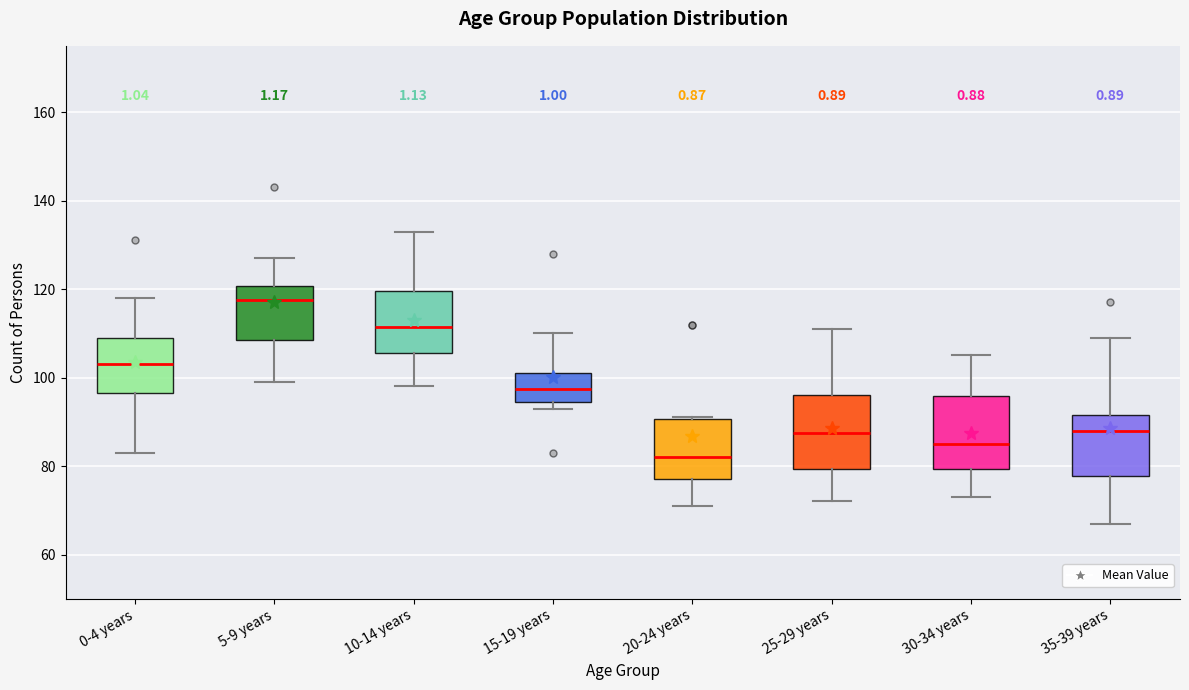

Which box has the lowest median line?

20-24 years